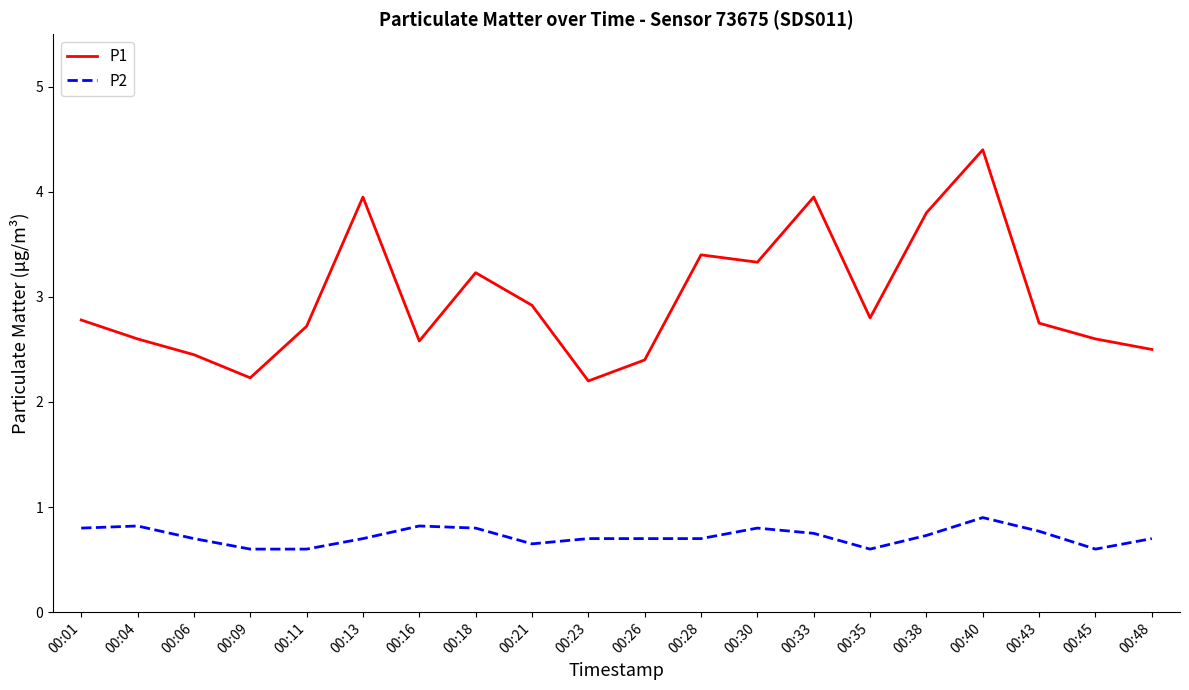

True or false: P2 and P1 intersect in this chart.

False